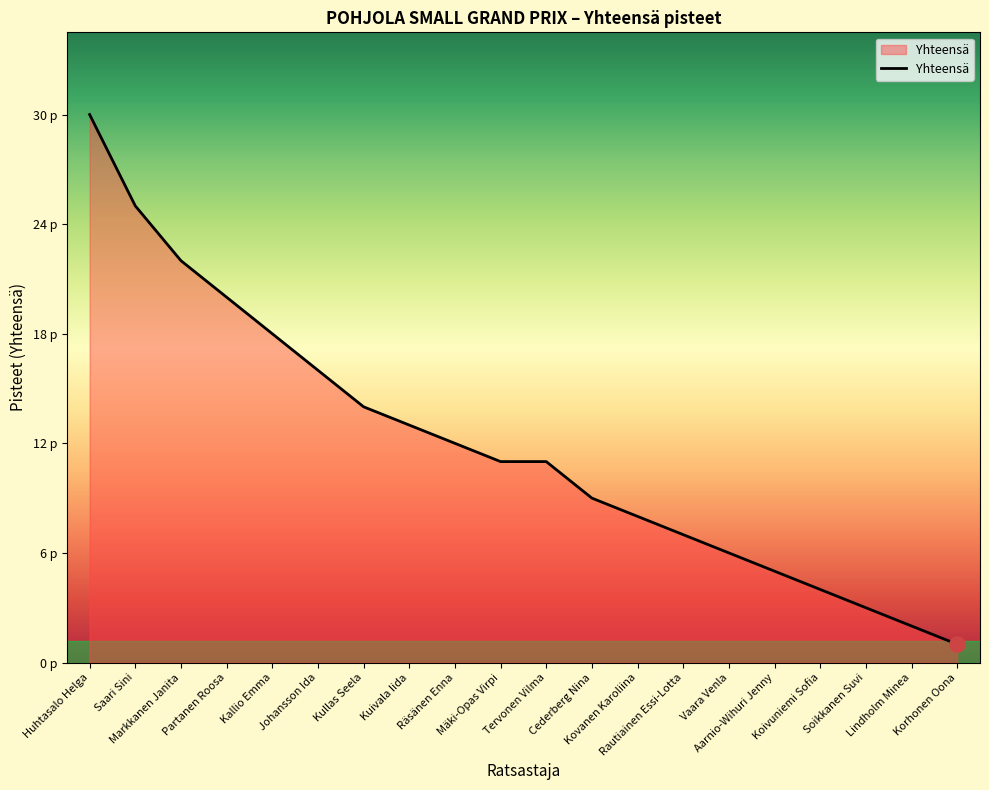

Which has a higher value, Cederberg Nina or Kuivala Iida?

Kuivala Iida